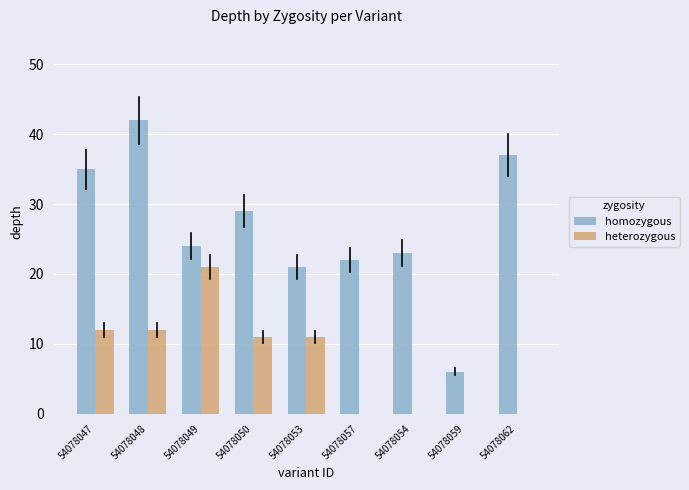

Which series changed the most between 54078053 and 54078062?

homozygous